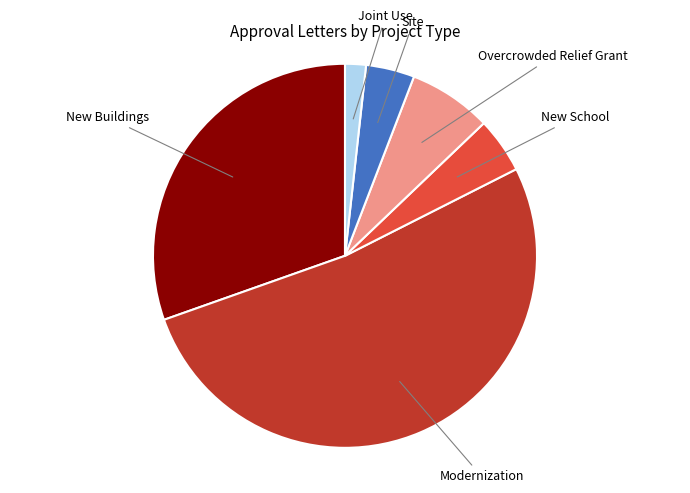

Combined, do Joint Use and Site account for over 50%?

No